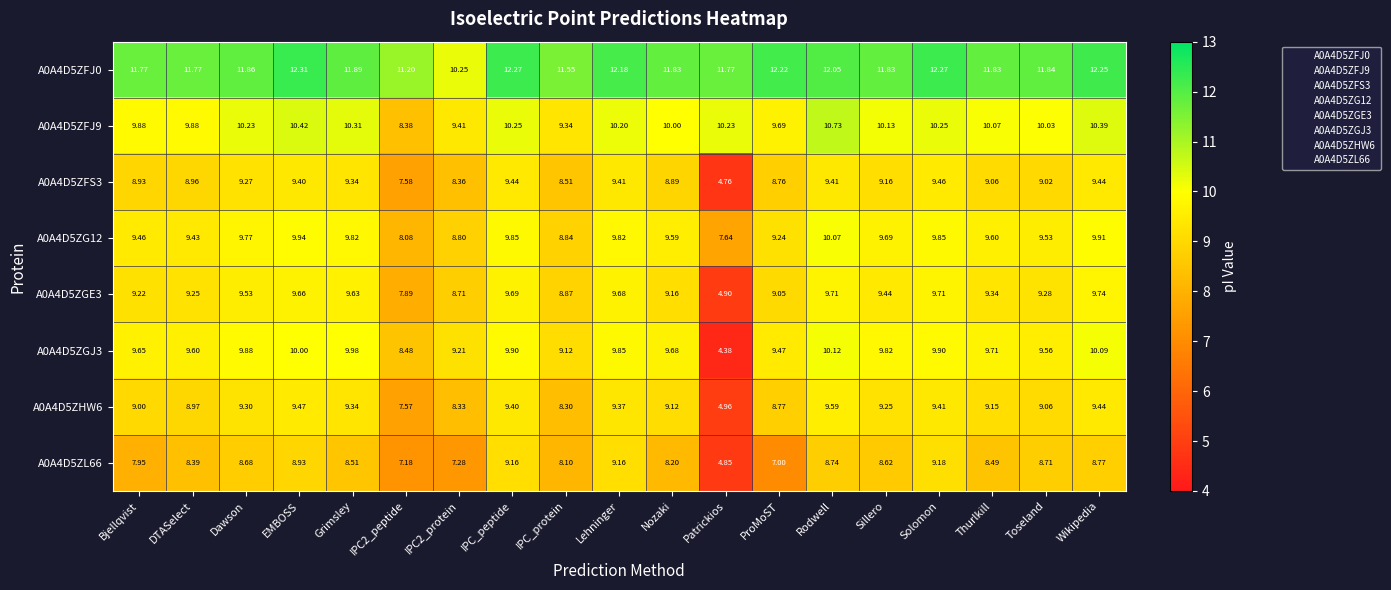

Which series has the largest total across all categories?

A0A4D5ZFJ0